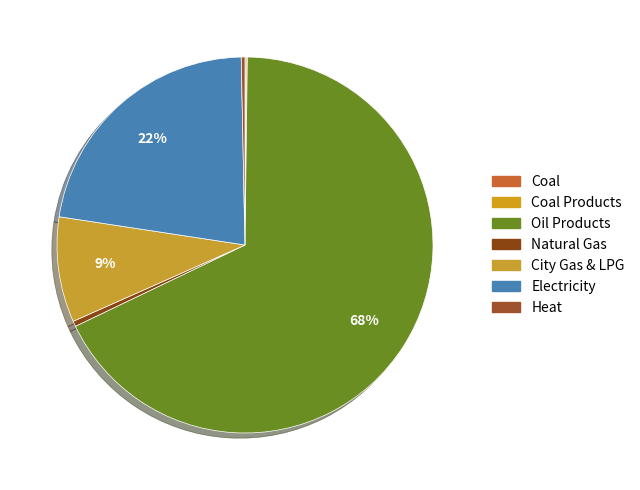

What is the smallest slice in the pie chart?

Coal